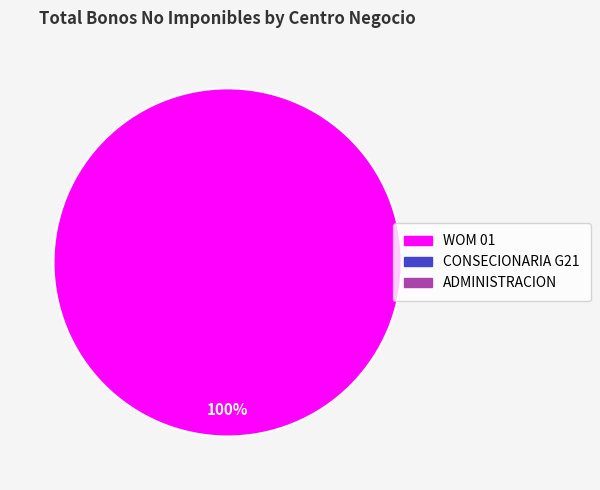

Does any single category account for the majority?

Yes